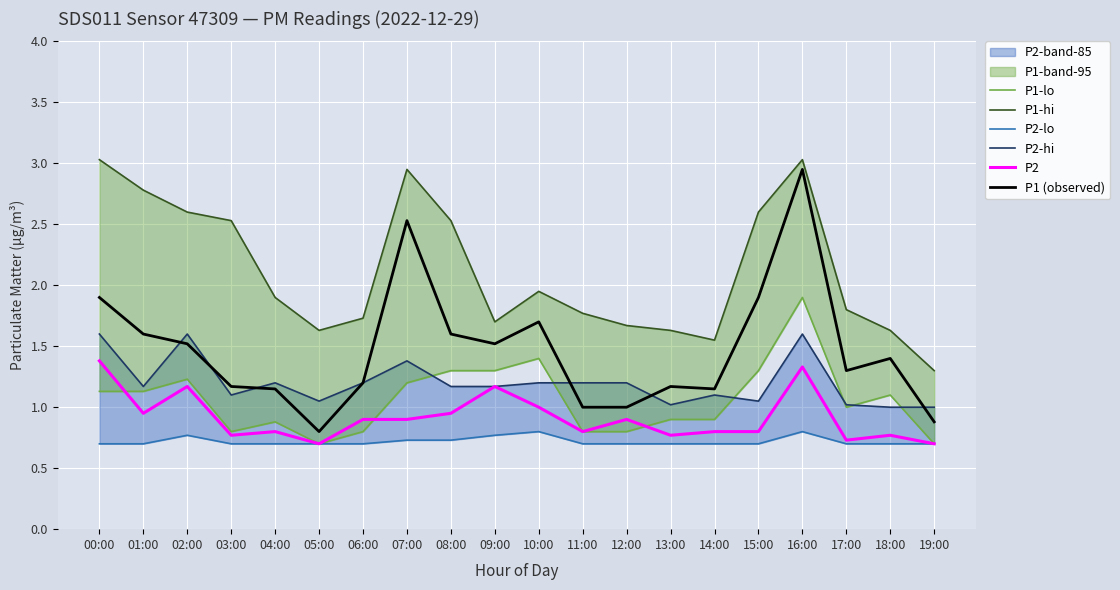

What is the difference between the P1 (observed) values at 15:00 and 17:00?

0.6